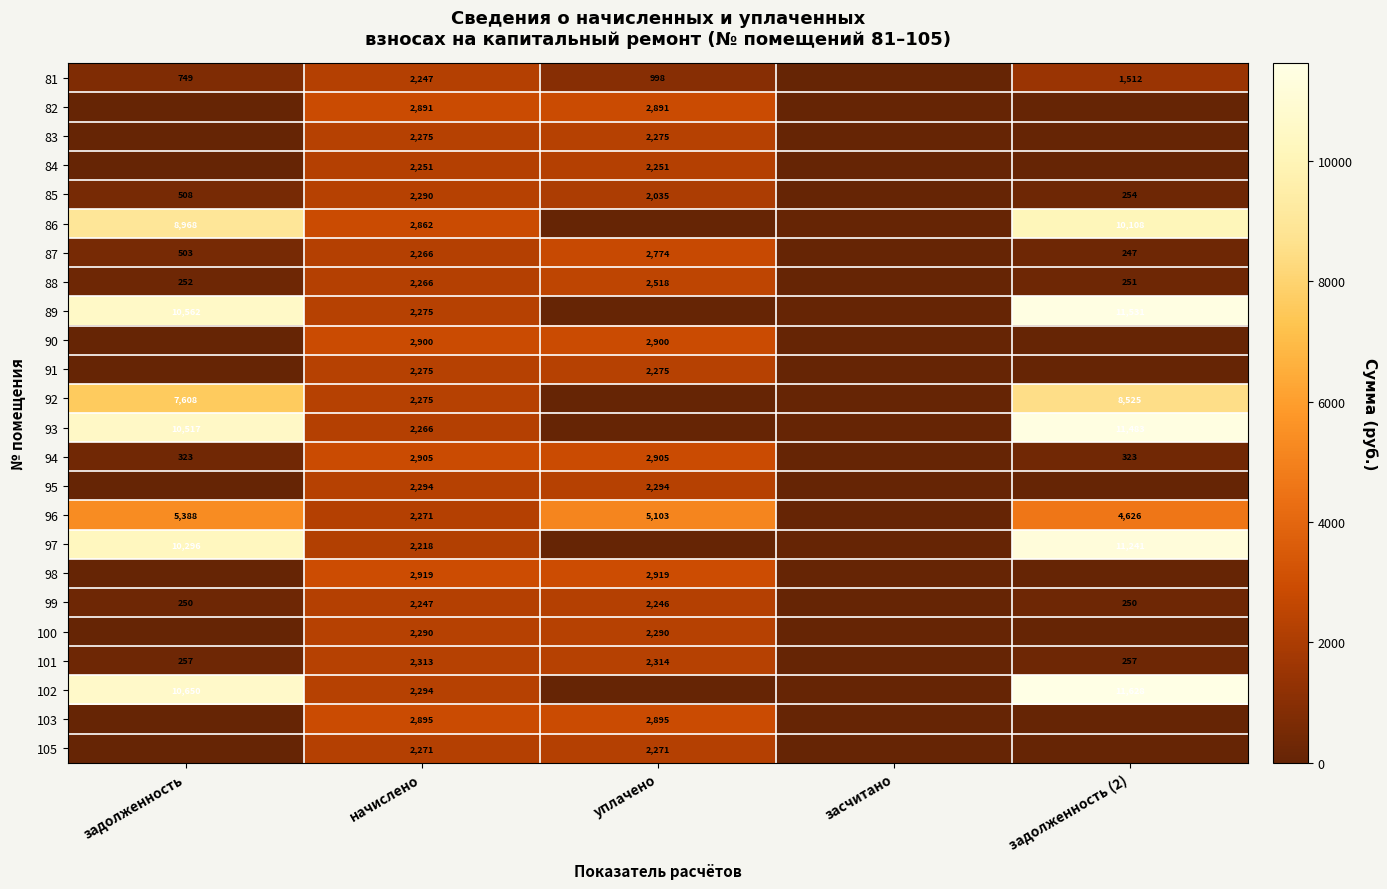

The value of 88 at уплачено is 3451. True or false?

False